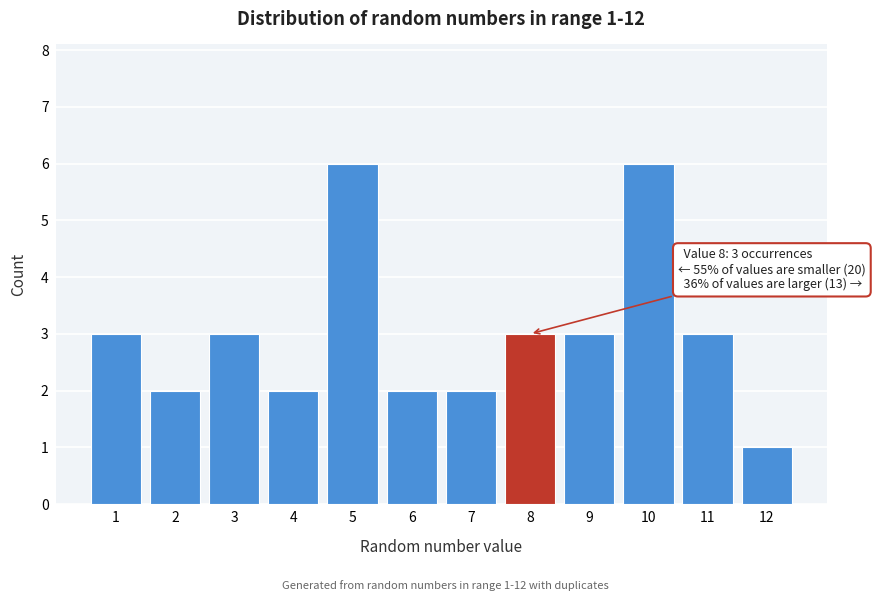

Reading right to left, transcribe all the data shown in this chart.

12=1	11=3	10=6	9=3	8=3	7=2	6=2	5=6	4=2	3=3	2=2	1=3